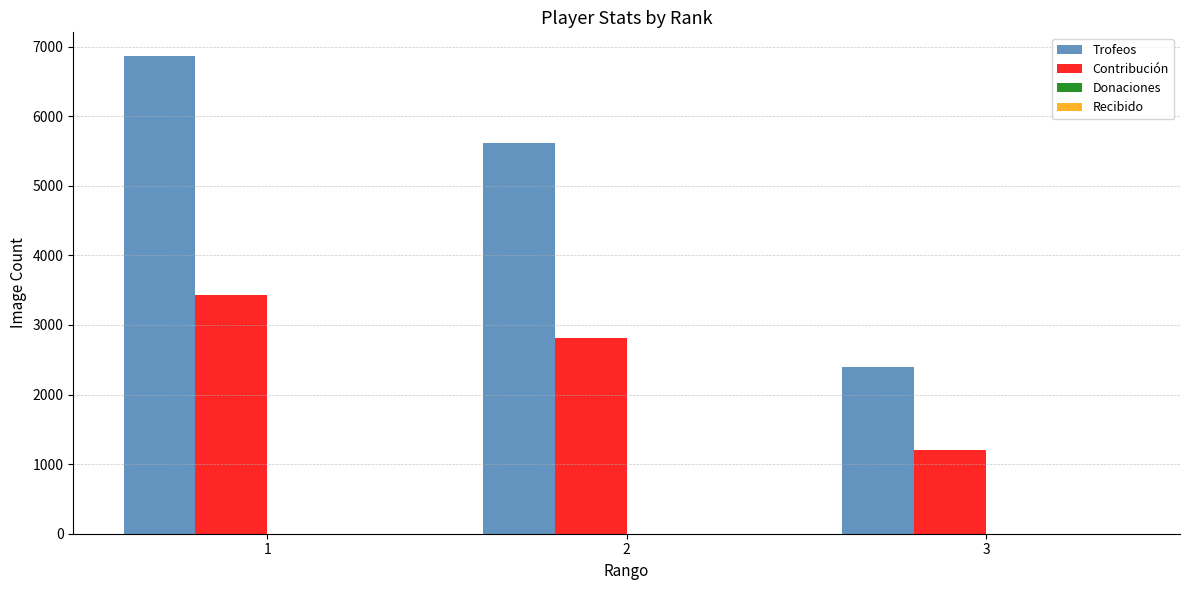

What value does the Trofeos series have at 1?

6861